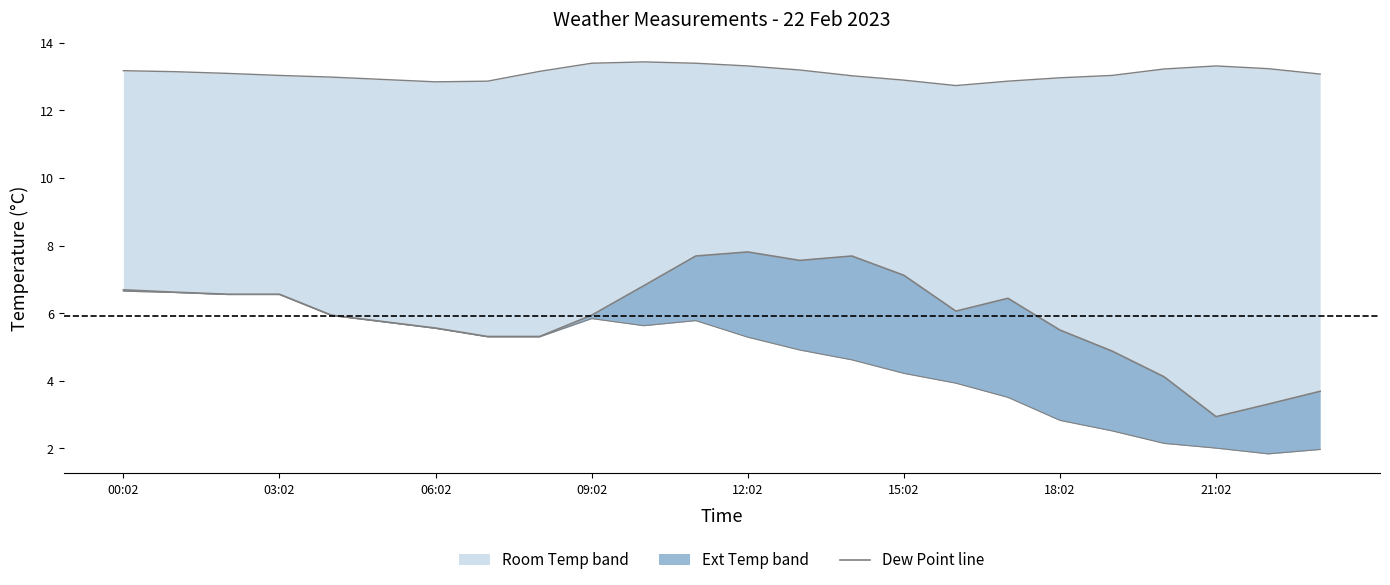

What is the approximate value of Room Temp at 21:02?

13.3